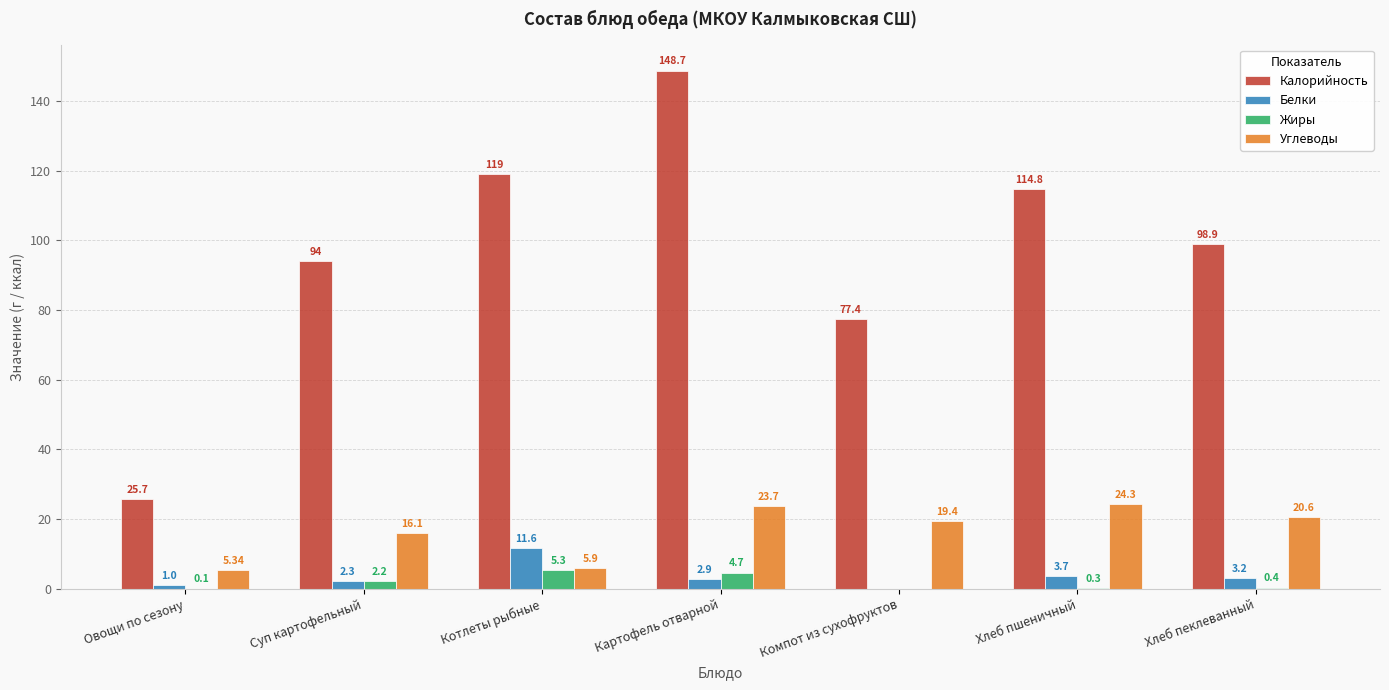

What is the sum of all Калорийность values?

678.5